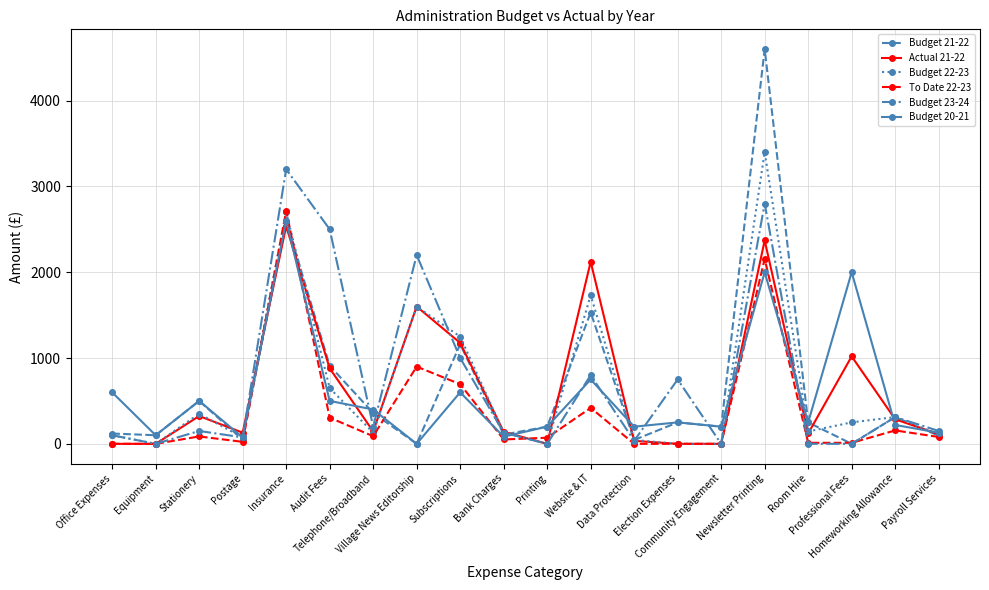

Is it true that Budget 22-23 equals 350 at Stationery?

True